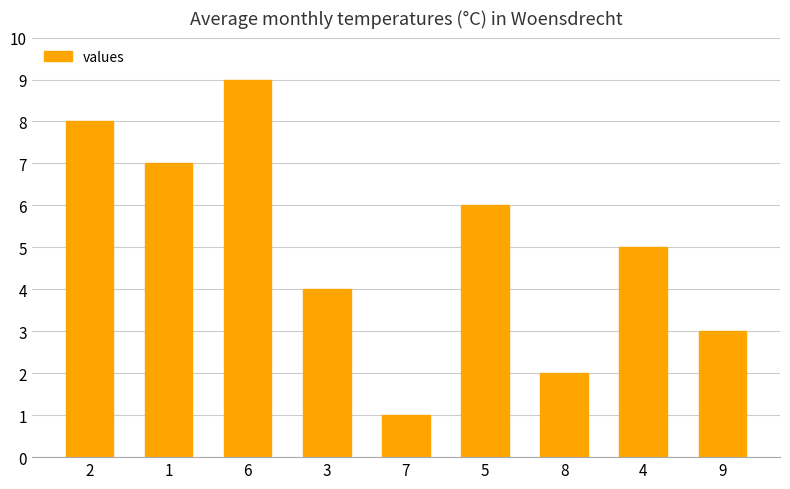

What is the sum of the values at 1 and 9?

10